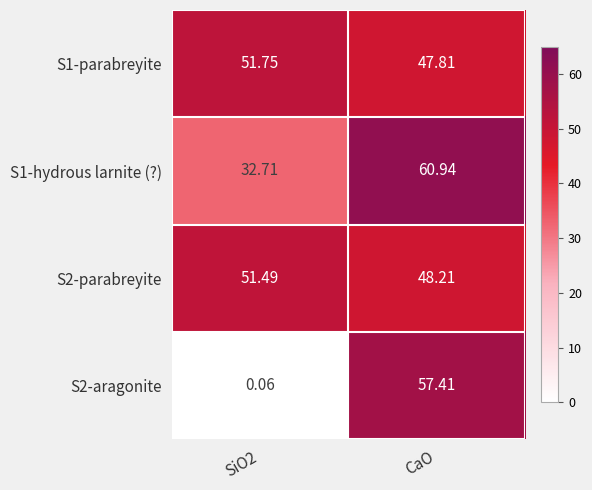

How many distinct data groups are displayed?

4